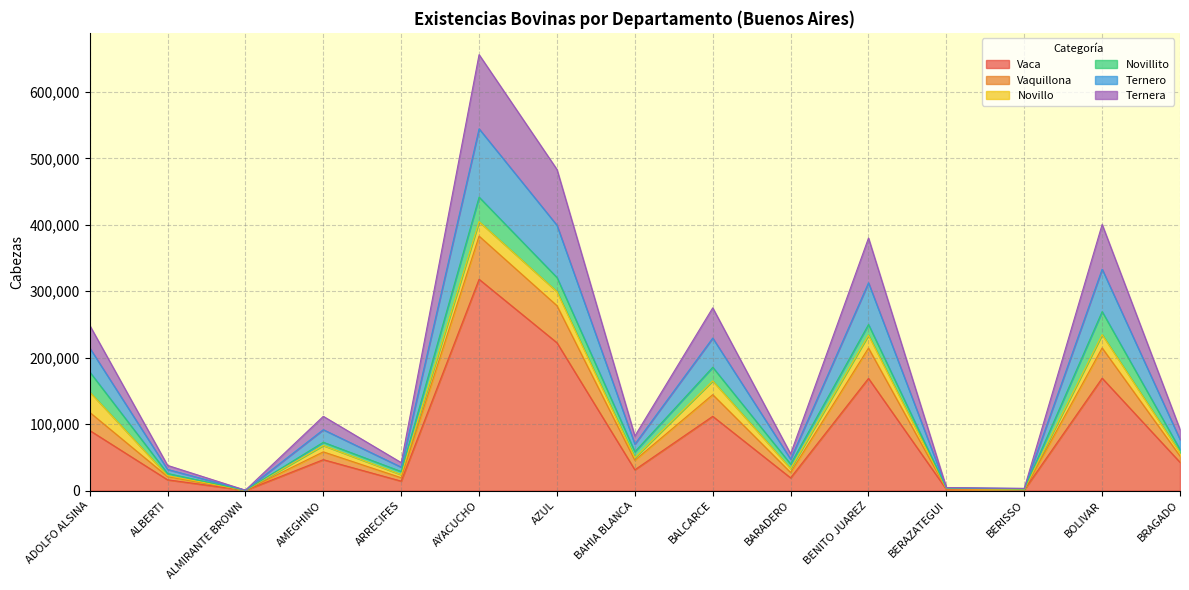

What is the highest value of the Vaca series?

317970